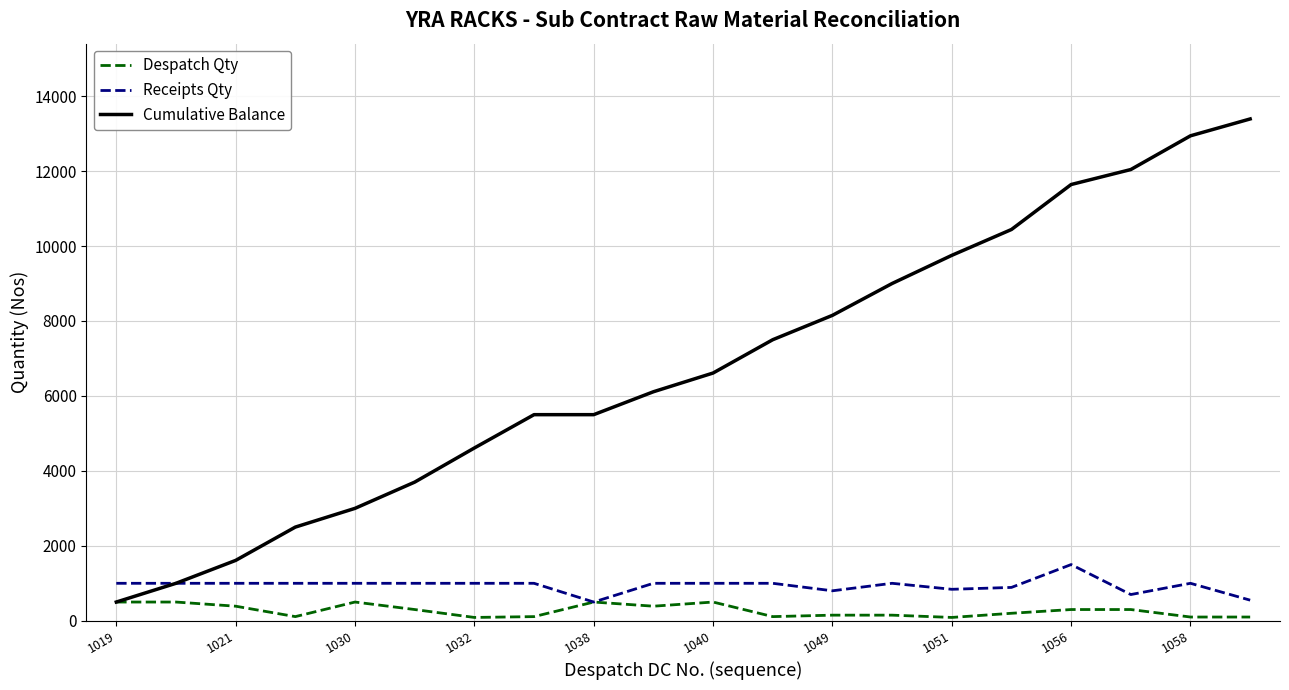

What are all the series names shown in the legend?

Despatch Qty, Receipts Qty, Cumulative Balance